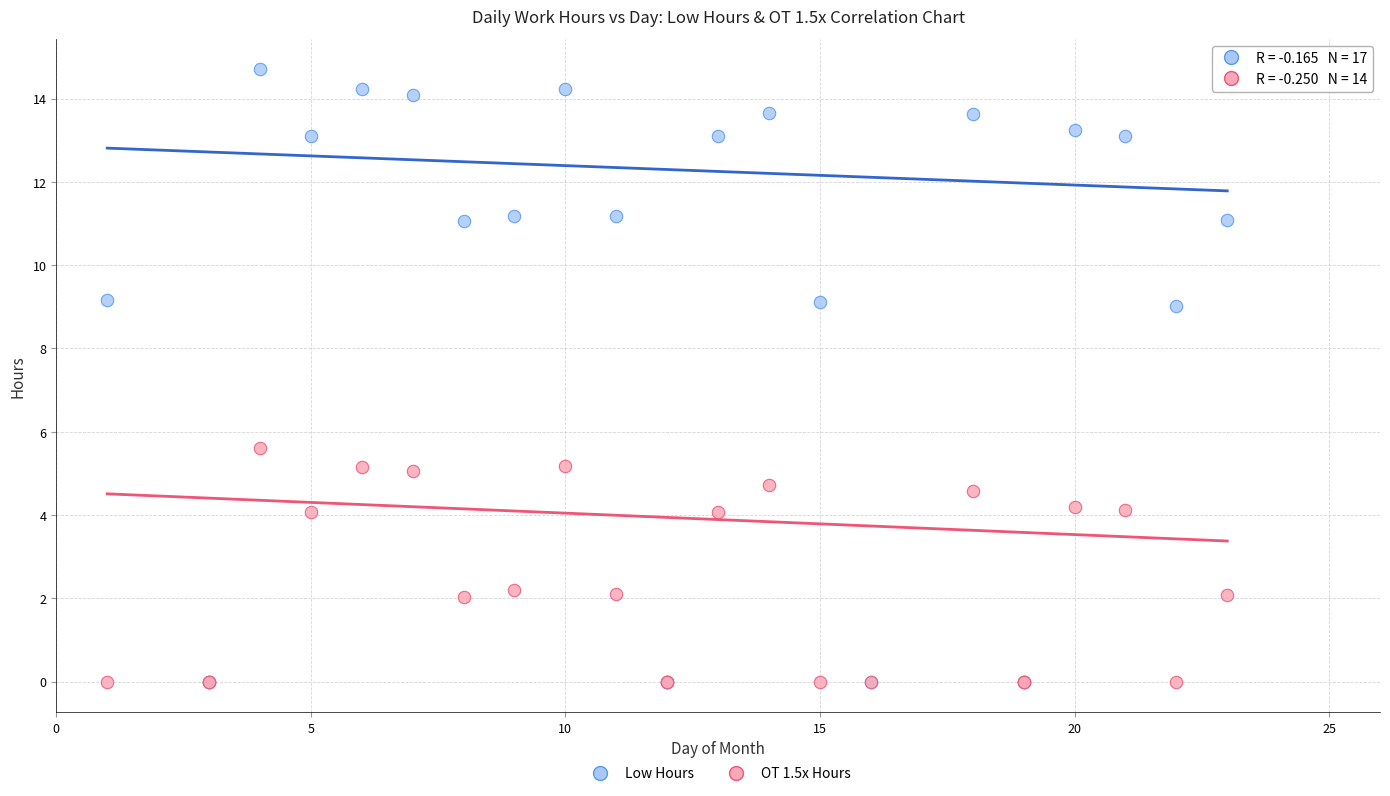

In the Low Hours series, what Y value is closest to 7?

9.0